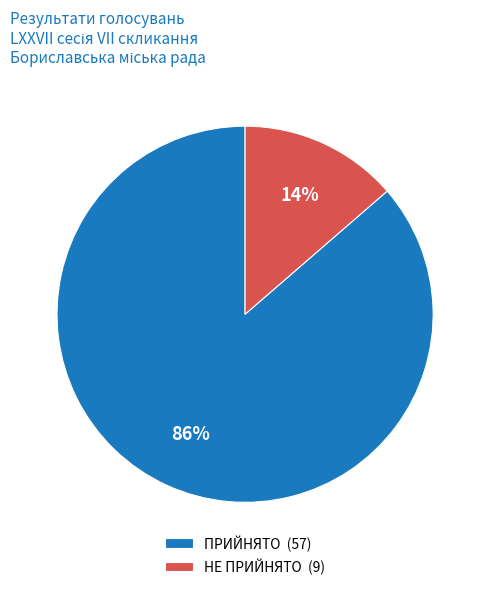

To the nearest percent, what percentage of the pie is НЕ ПРИЙНЯТО?

14%